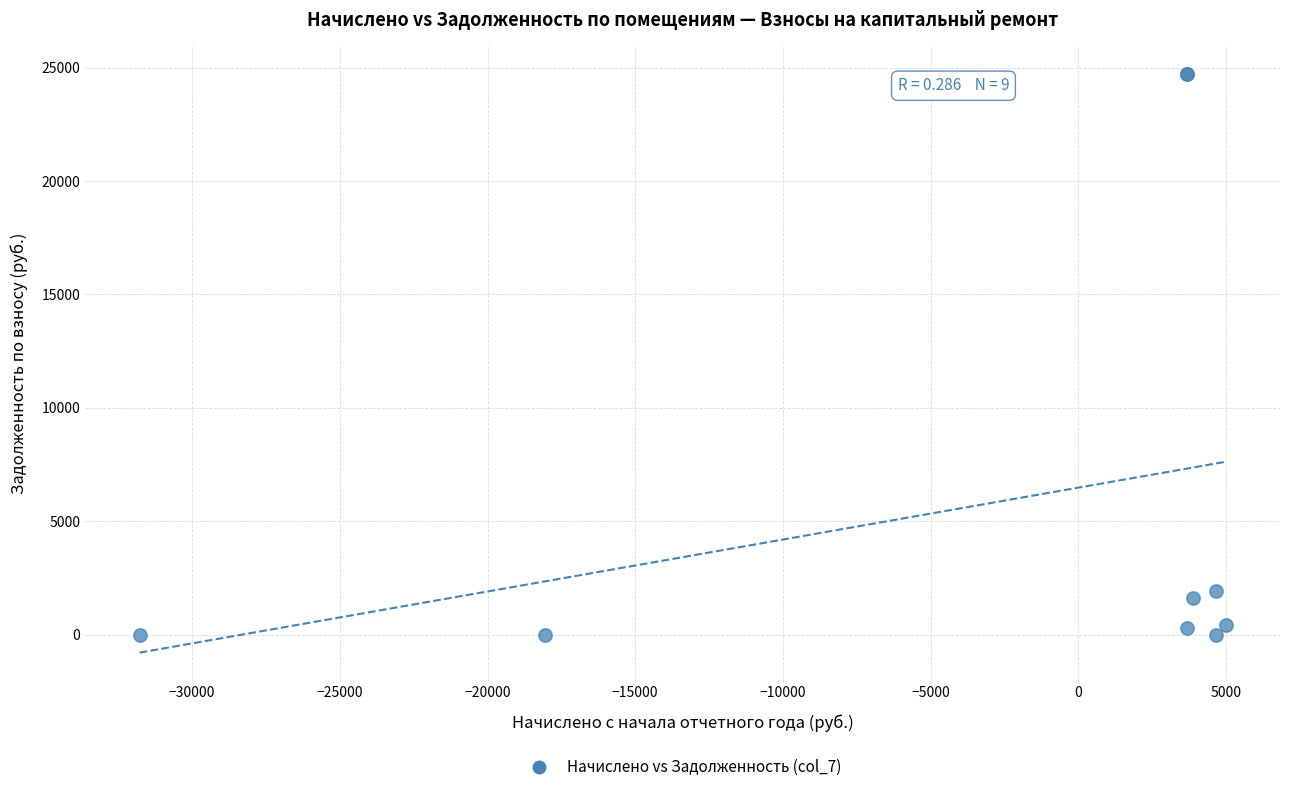

What Y value in the scatter plot is closest to 12349?

1944.0